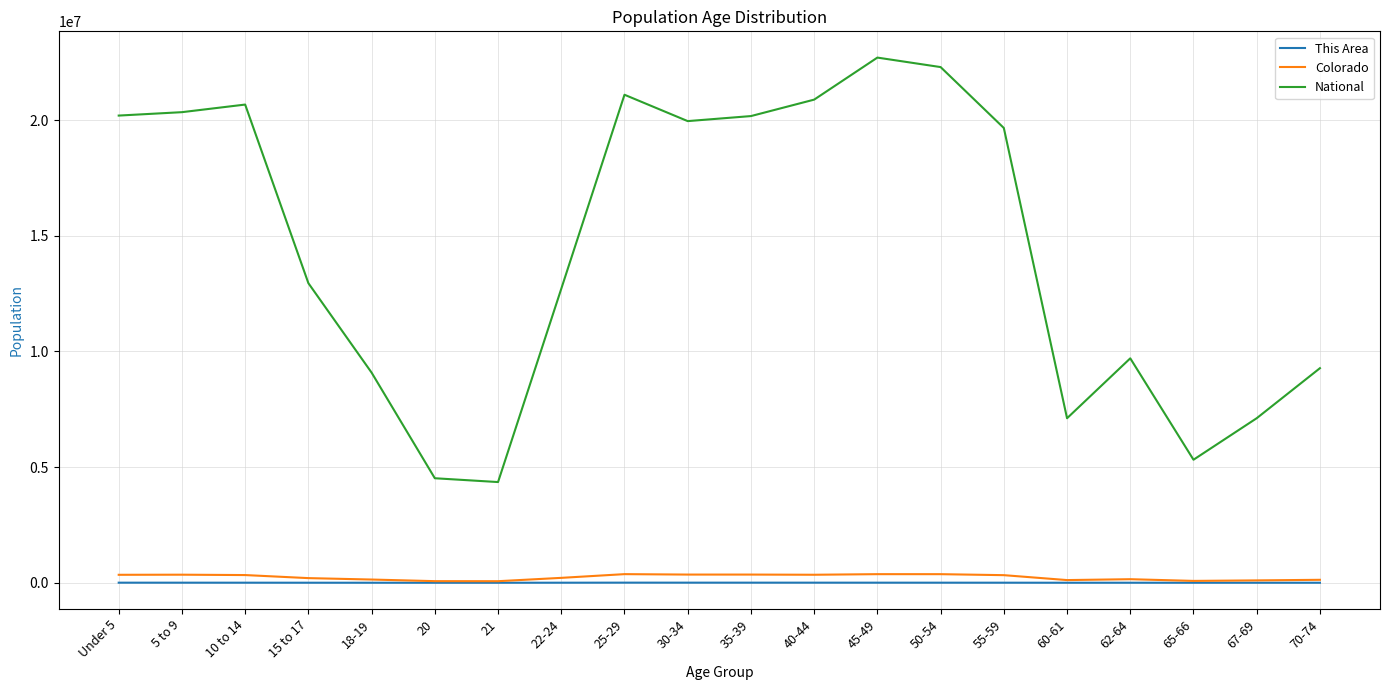

Where is National nearest to the value 13531442?

15 to 17